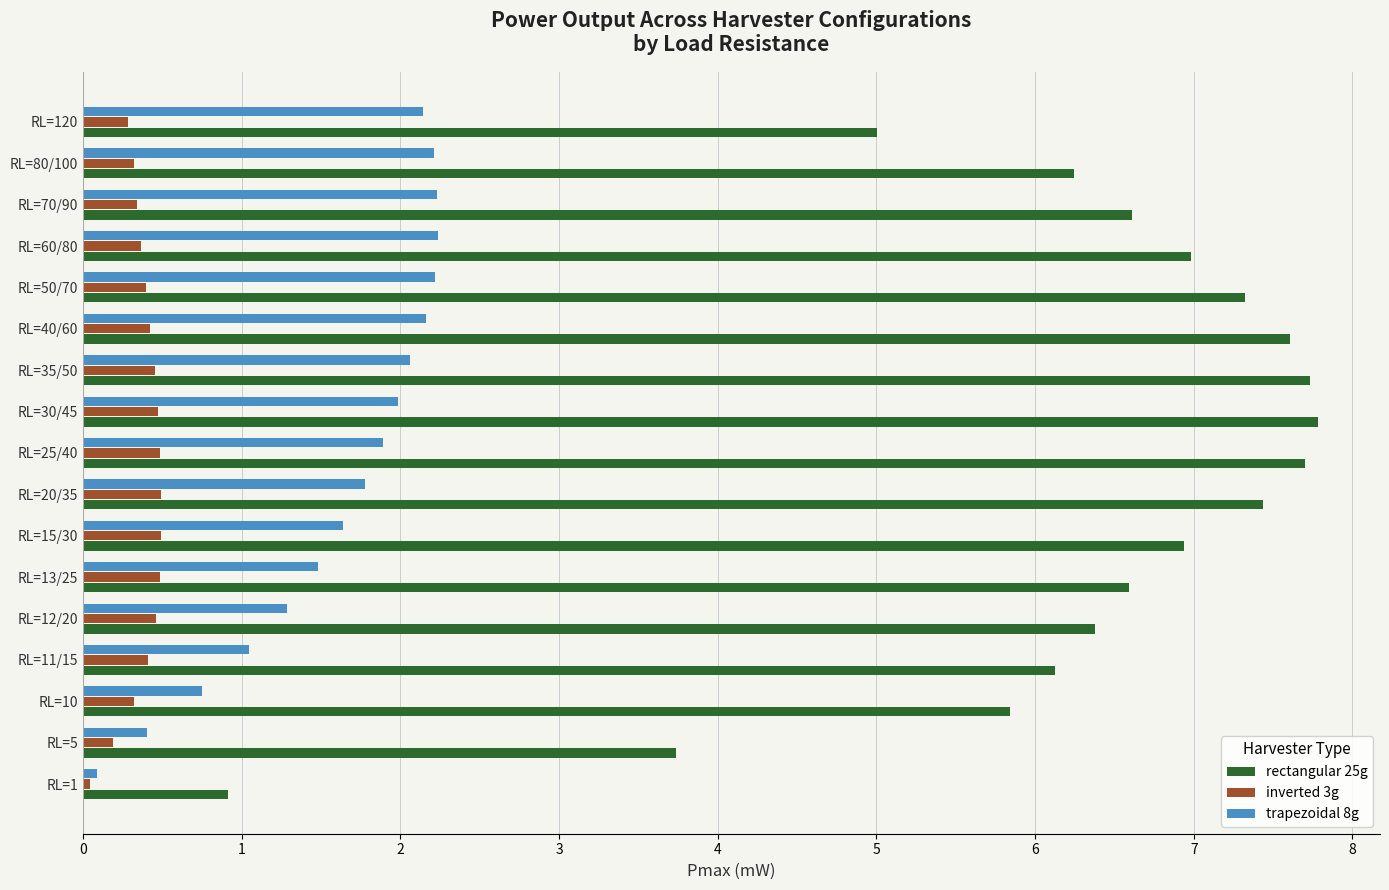

At how many categories does at least one series exceed 1?

16